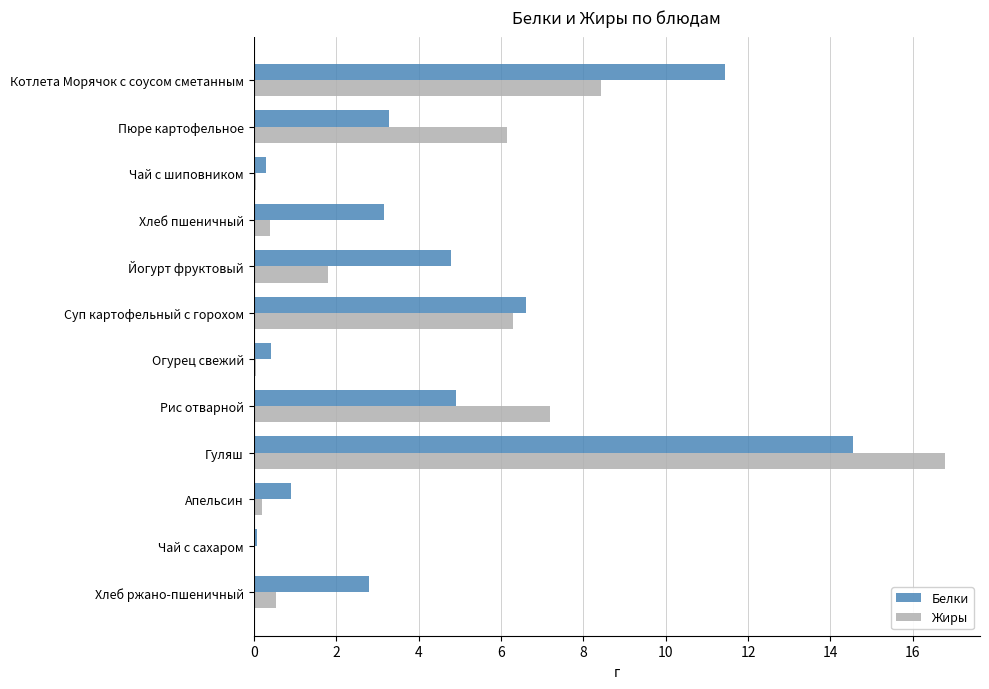

Which series changed the most between Суп картофельный с горохом and Огурец свежий?

Жиры